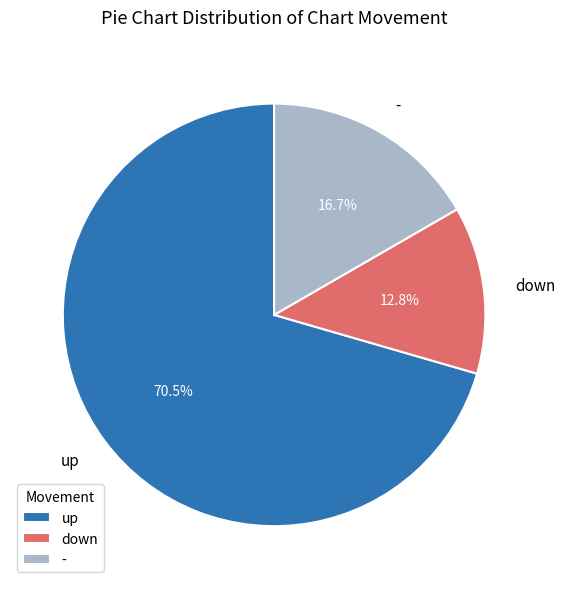

How many segments does this pie chart have?

3